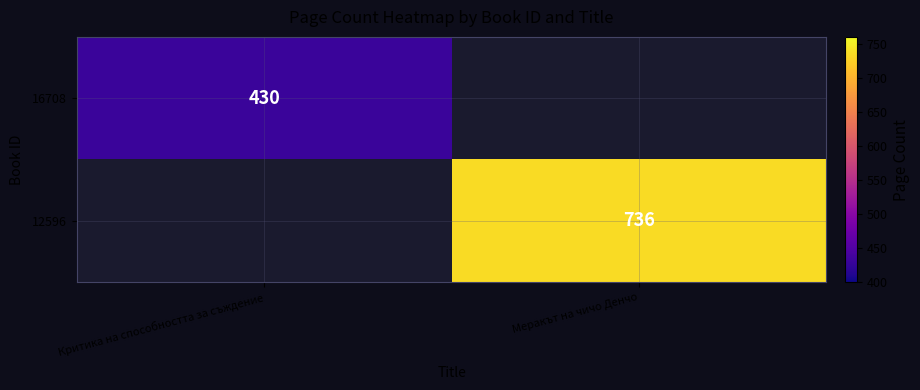

What is the minimum value shown in the chart?

430.0